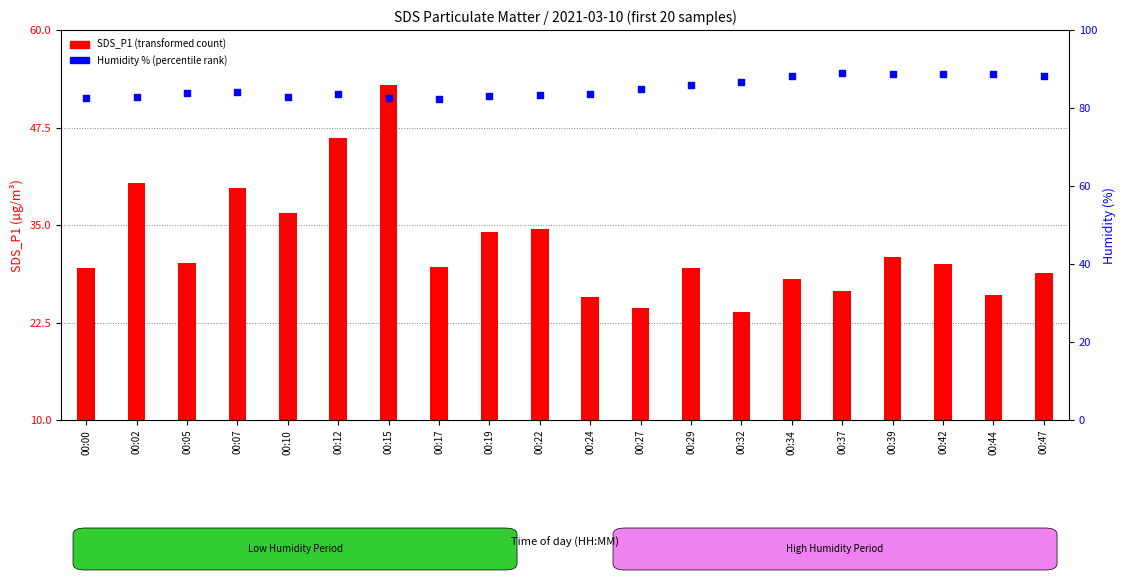

At which category is the sum across all series the highest?

00:15